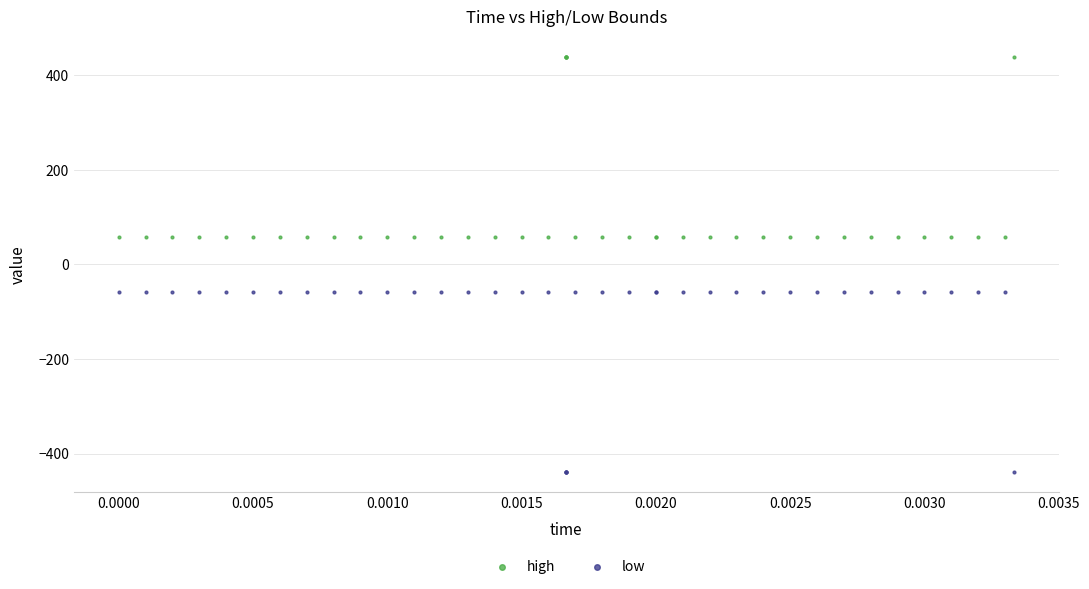

Which series reaches the minimum Y coordinate?

low